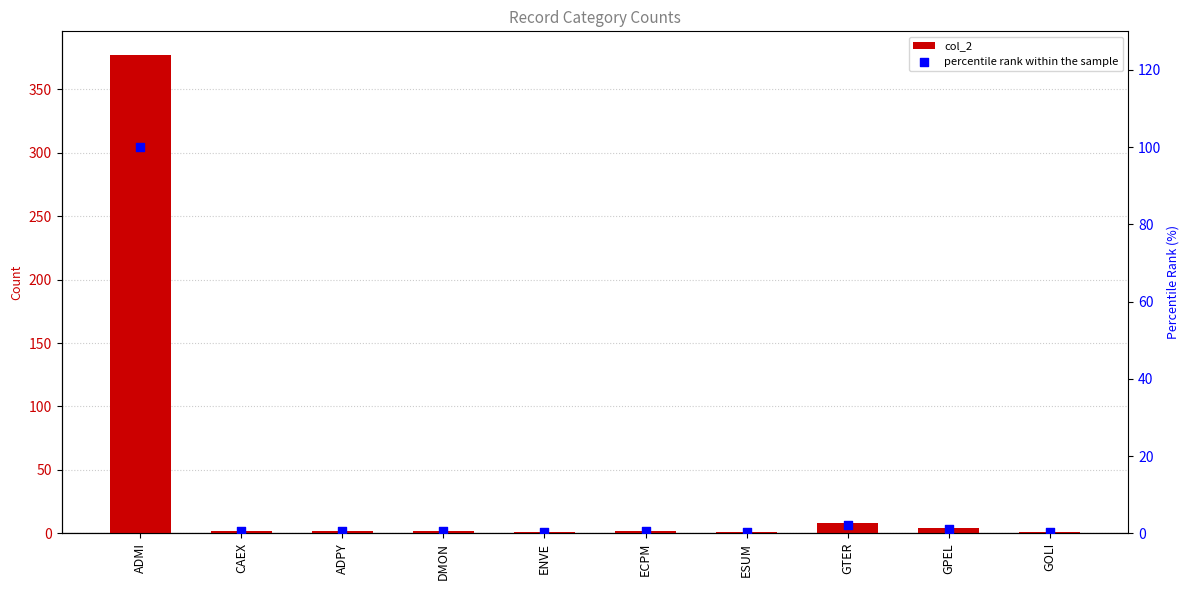

What are all the series names shown in the legend?

col_2, percentile rank within the sample